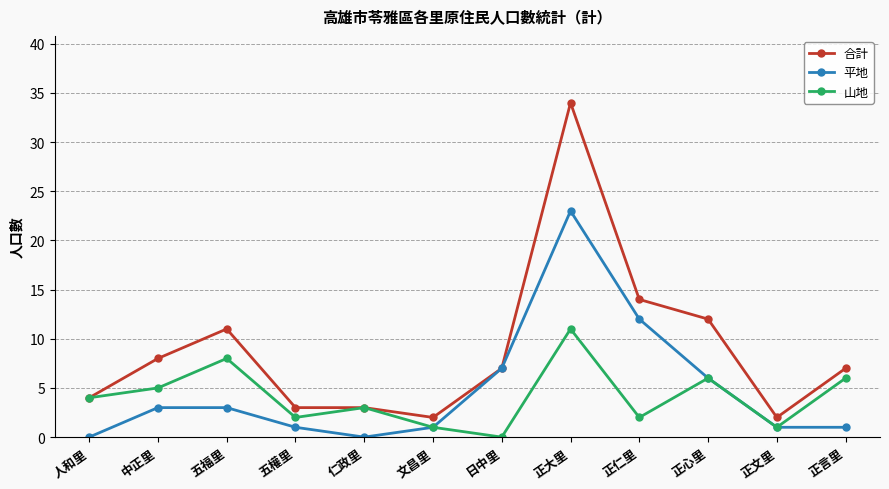

What is the difference between the second highest and minimum values in the 山地 series?

8